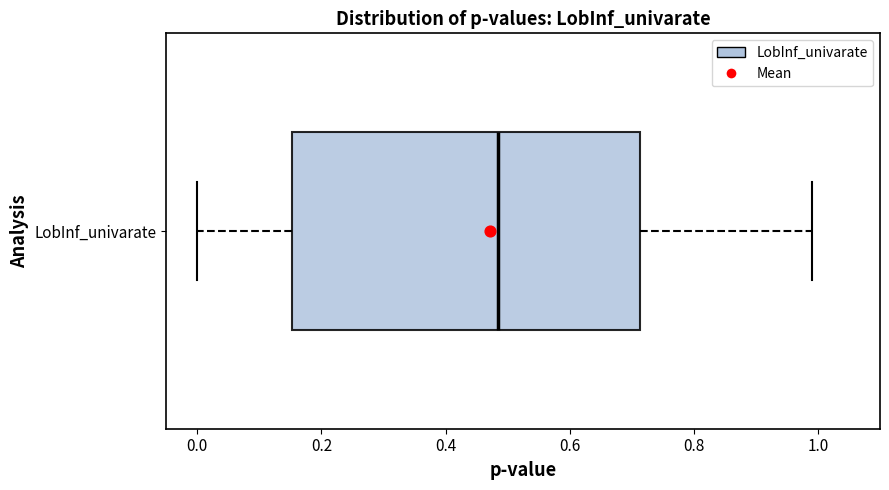

Where does the left whisker of the box for LobInf_univarate end on the x-axis? The values are not printed on the chart, so give them approximately, as read against the axis.

0.00